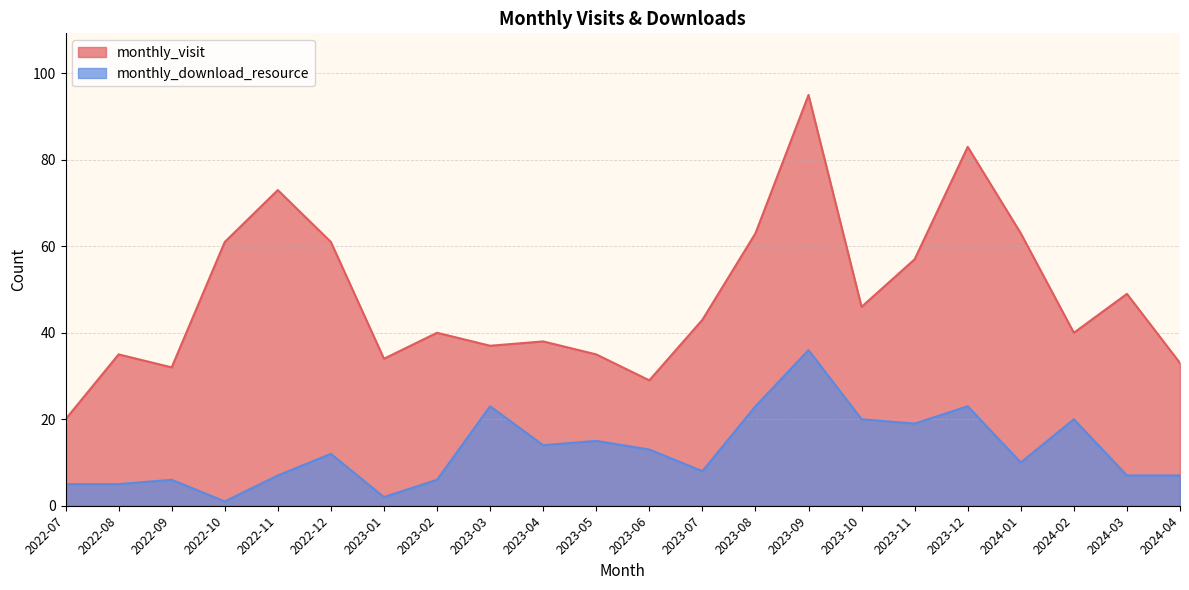

How many interior local peaks does the monthly_visit series have?

7